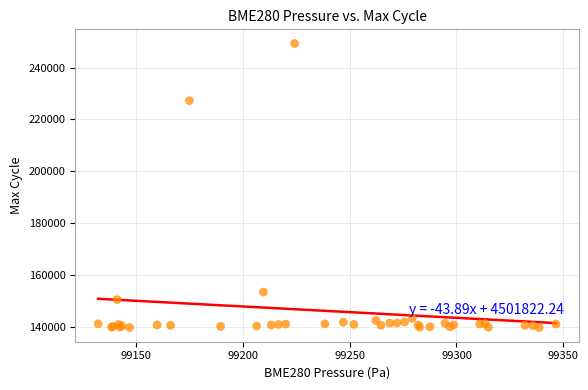

What Y value in the scatter plot is closest to 194449?

227218